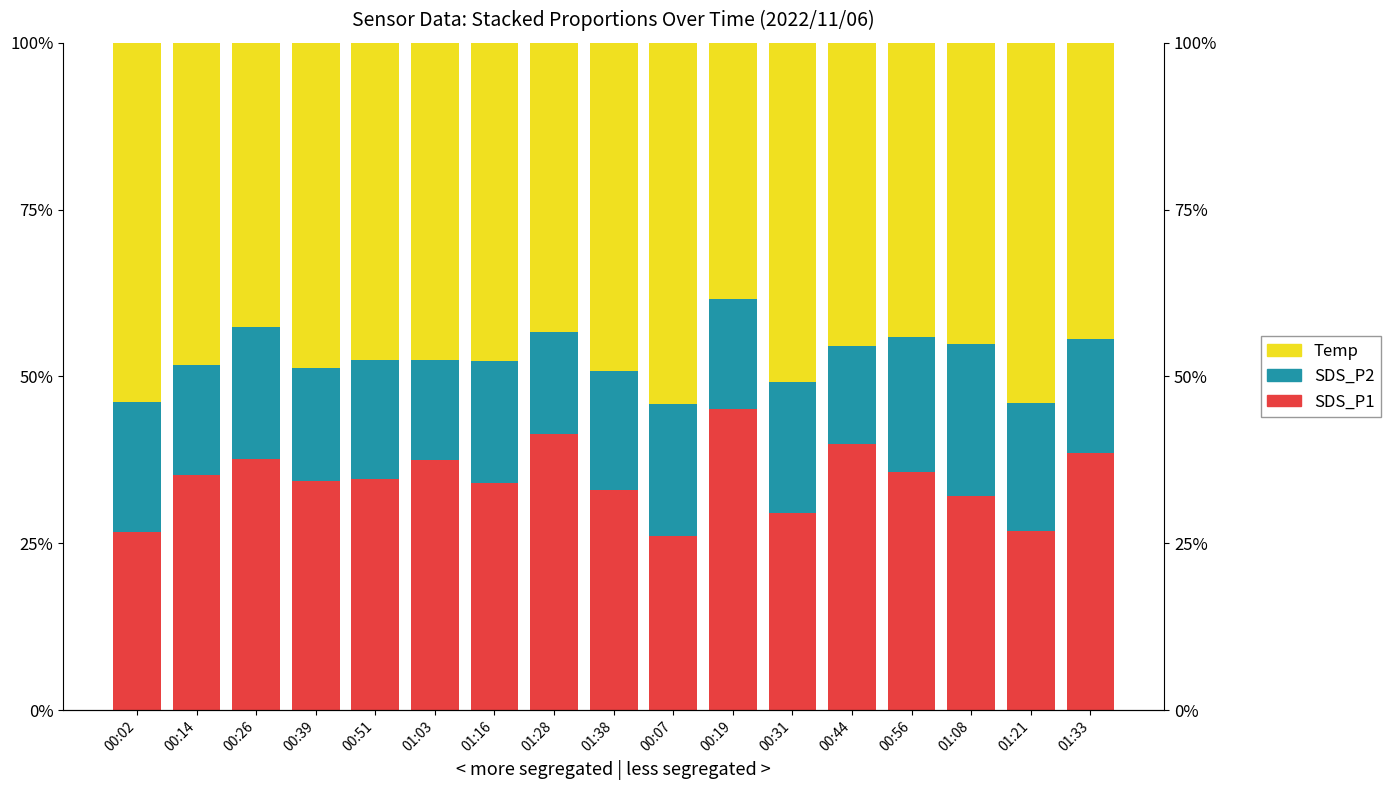

Rank the series by their average value, from highest to lowest.

Temp, SDS_P1, SDS_P2